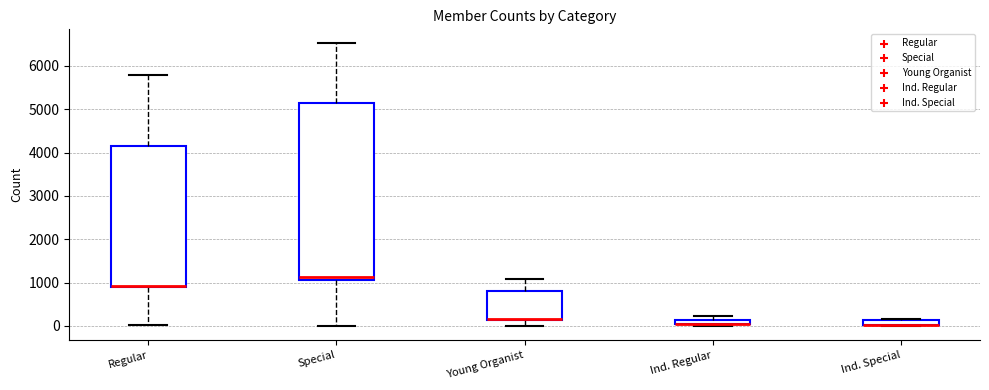

Which box is the tallest, from its lower edge to its upper edge?

Special